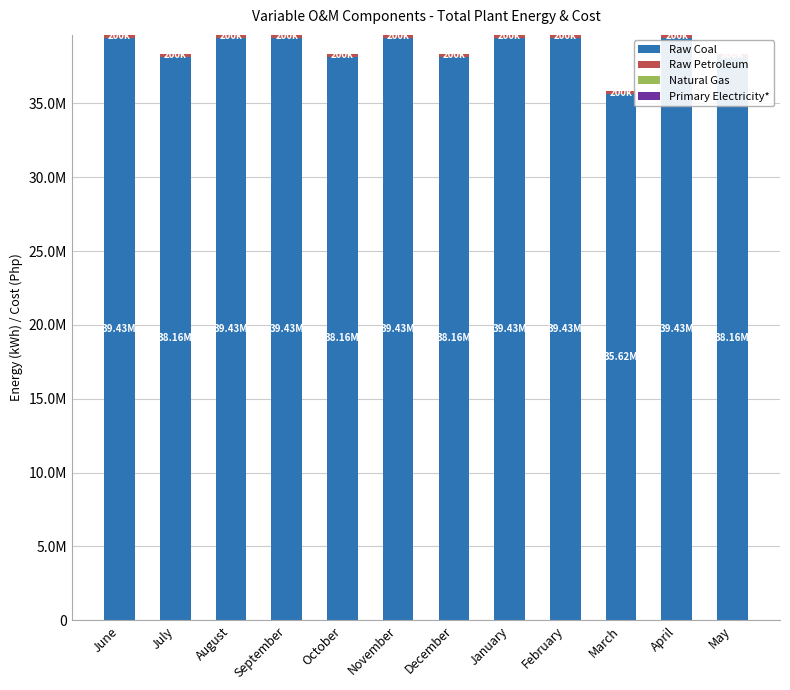

Which category has the lowest value in the Primary Electricity* series?

June